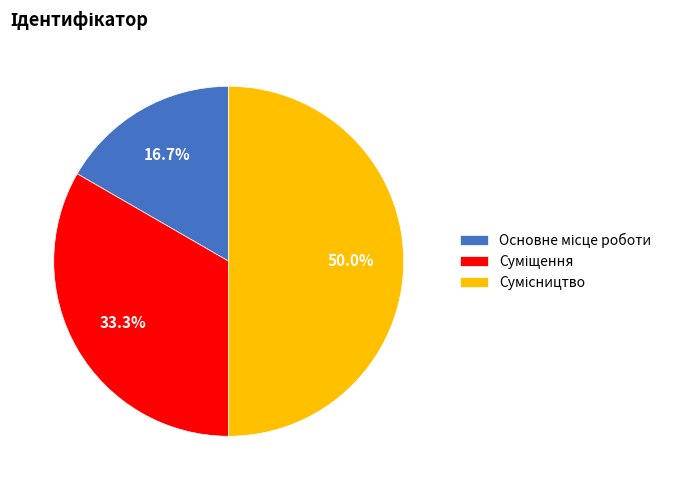

Does any single category account for the majority?

No